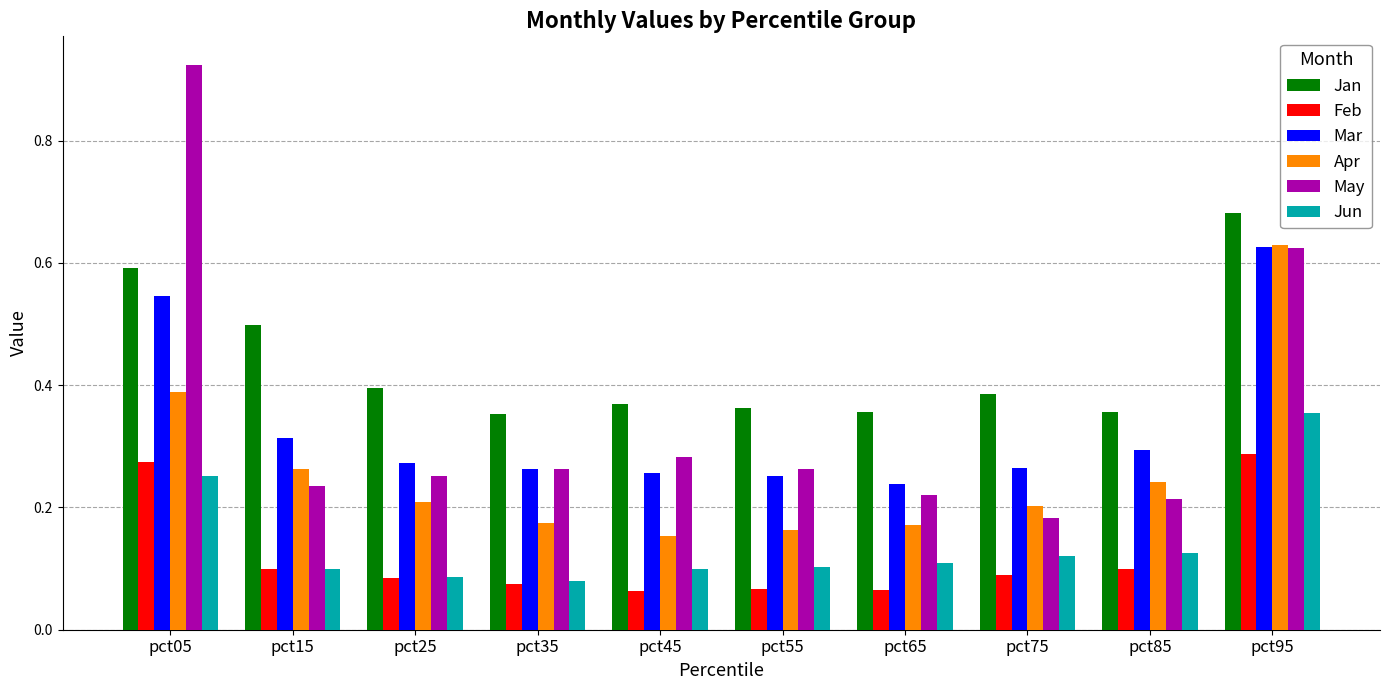

How many groups of bars are there?

10